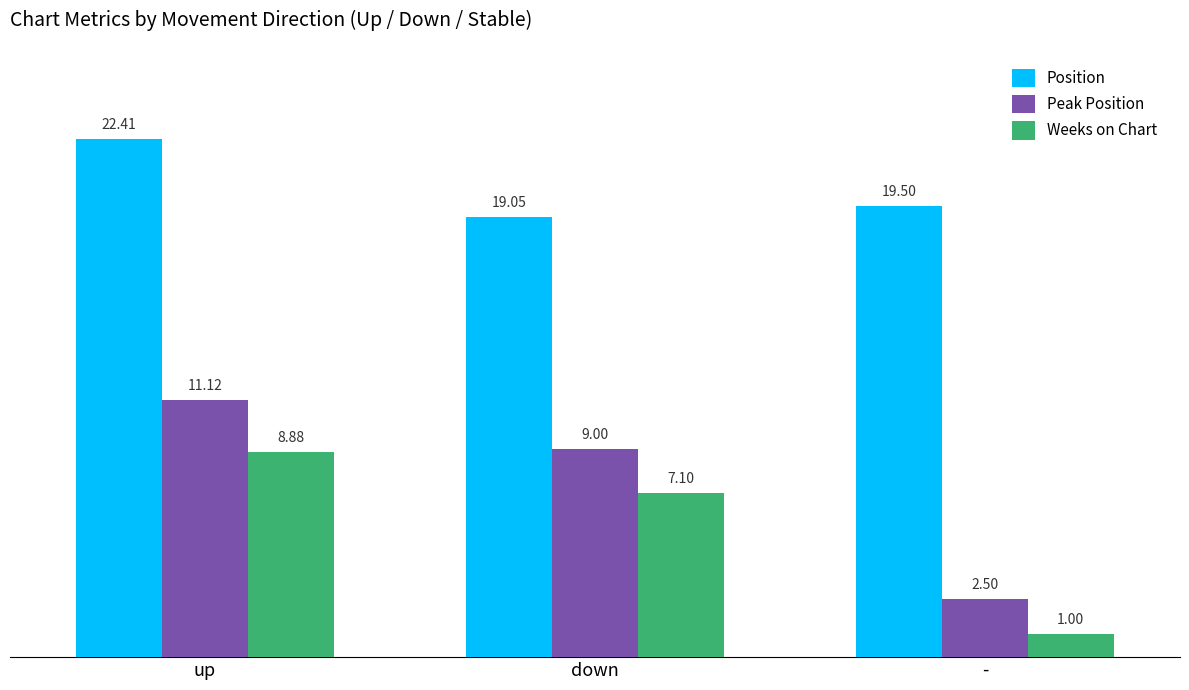

At how many categories does at least one series exceed 12?

3